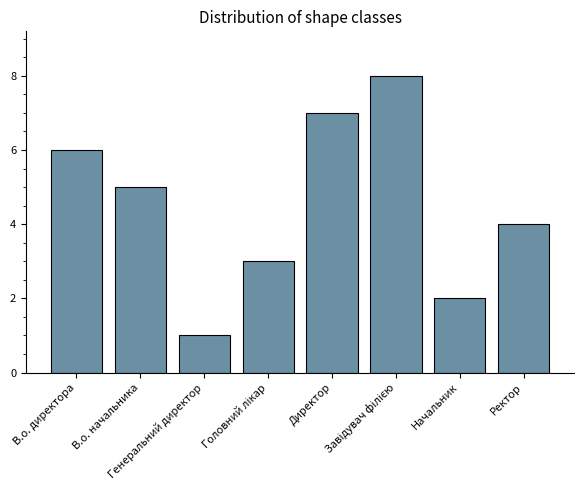

What is the greatest value displayed?

8